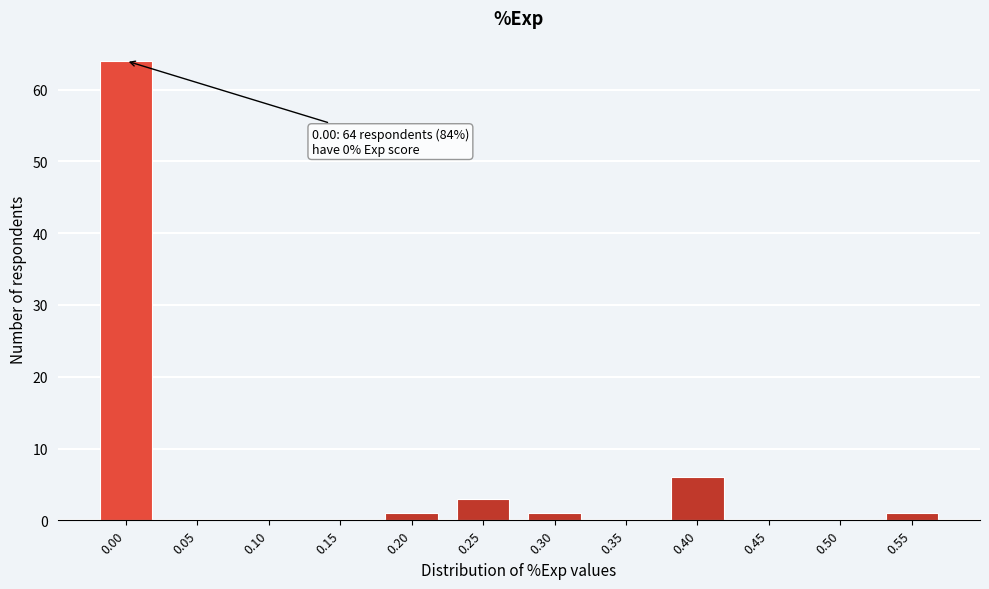

Reading left to right, transcribe all the data shown in this chart.

0.00=64	0.05=0	0.10=0	0.15=0	0.20=1	0.25=3	0.30=1	0.35=0	0.40=6	0.45=0	0.50=0	0.55=1